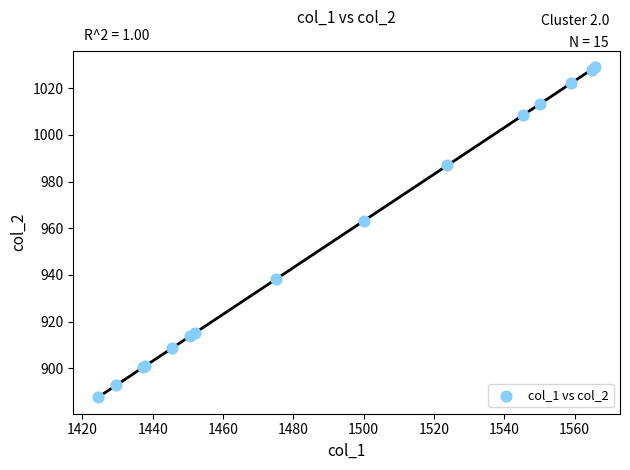

What Y value in the scatter plot is closest to 958?

963.2